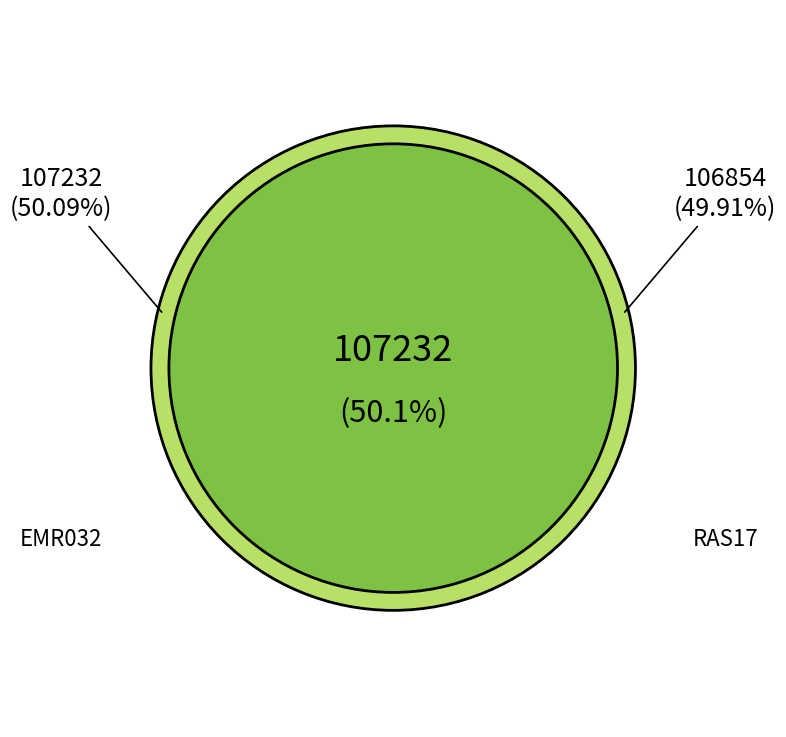

The RAS17 slice represents 40% of the pie. True or false?

False